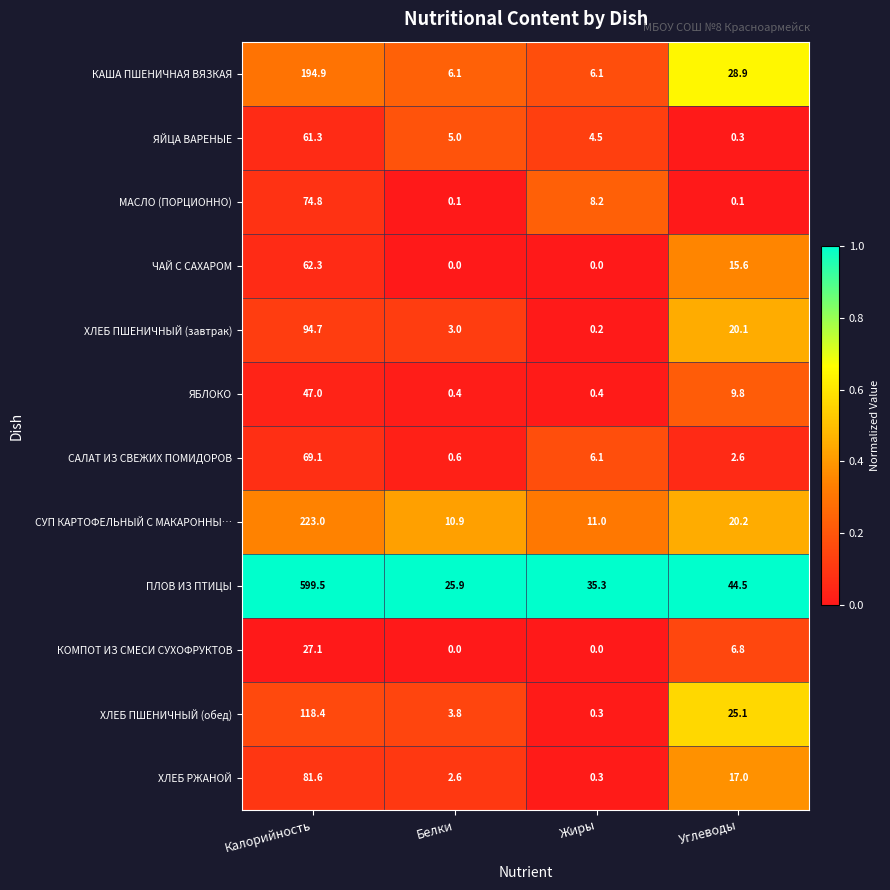

How many distinct data groups are displayed?

12